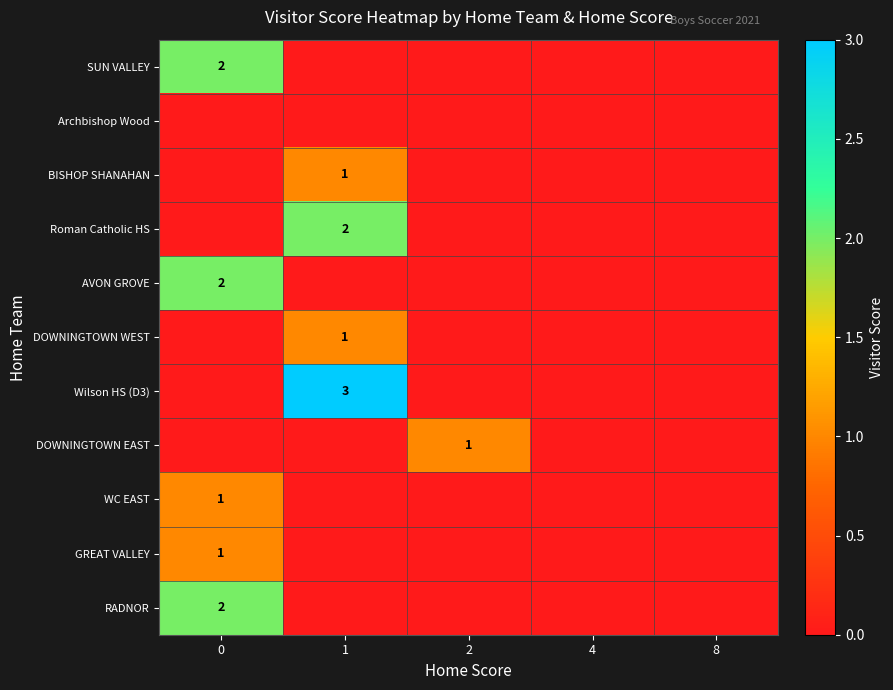

The Wilson HS (D3) series shows 4 at 1. True or false?

False